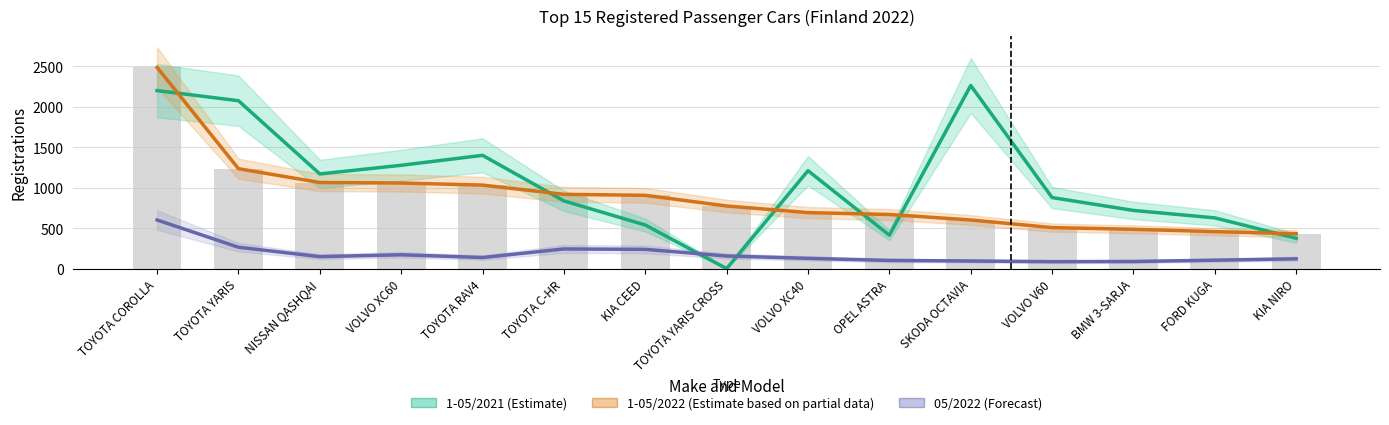

Read the 05/2022 (Forecast) value at VOLVO XC40, to the nearest 100.

100